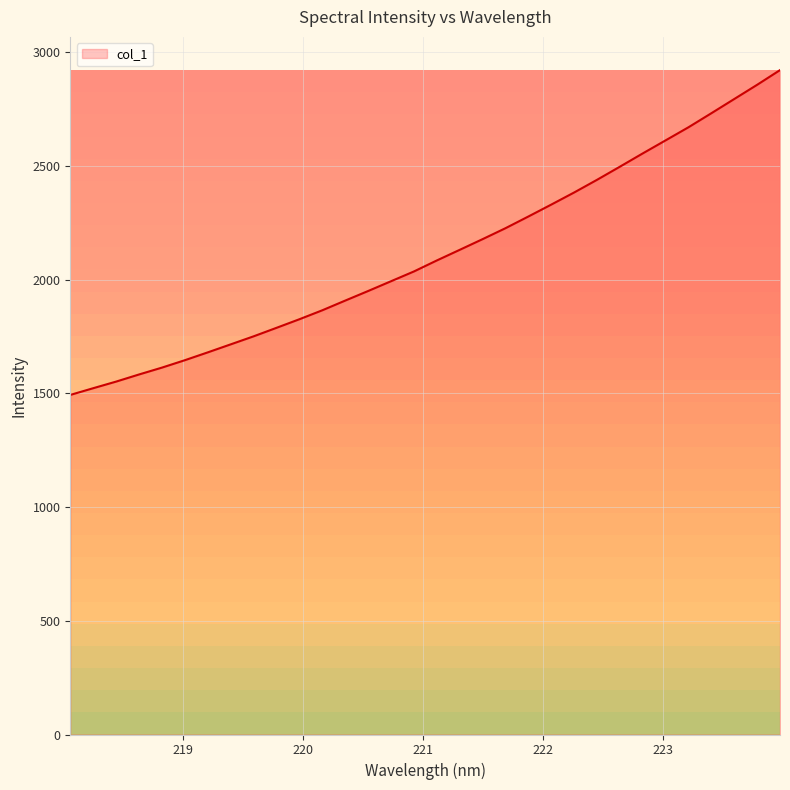

What is the maximum value shown in the chart?

2922.0